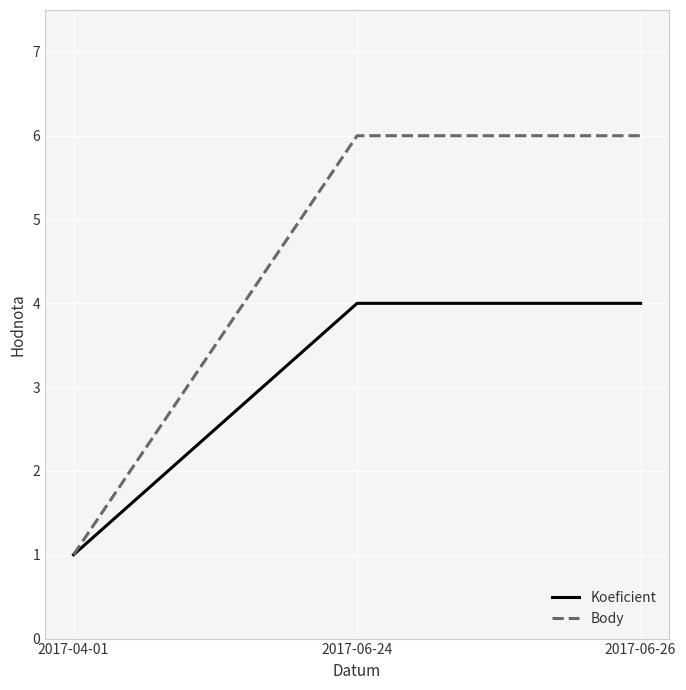

What is the total value across all series at 2017-04-01?

2